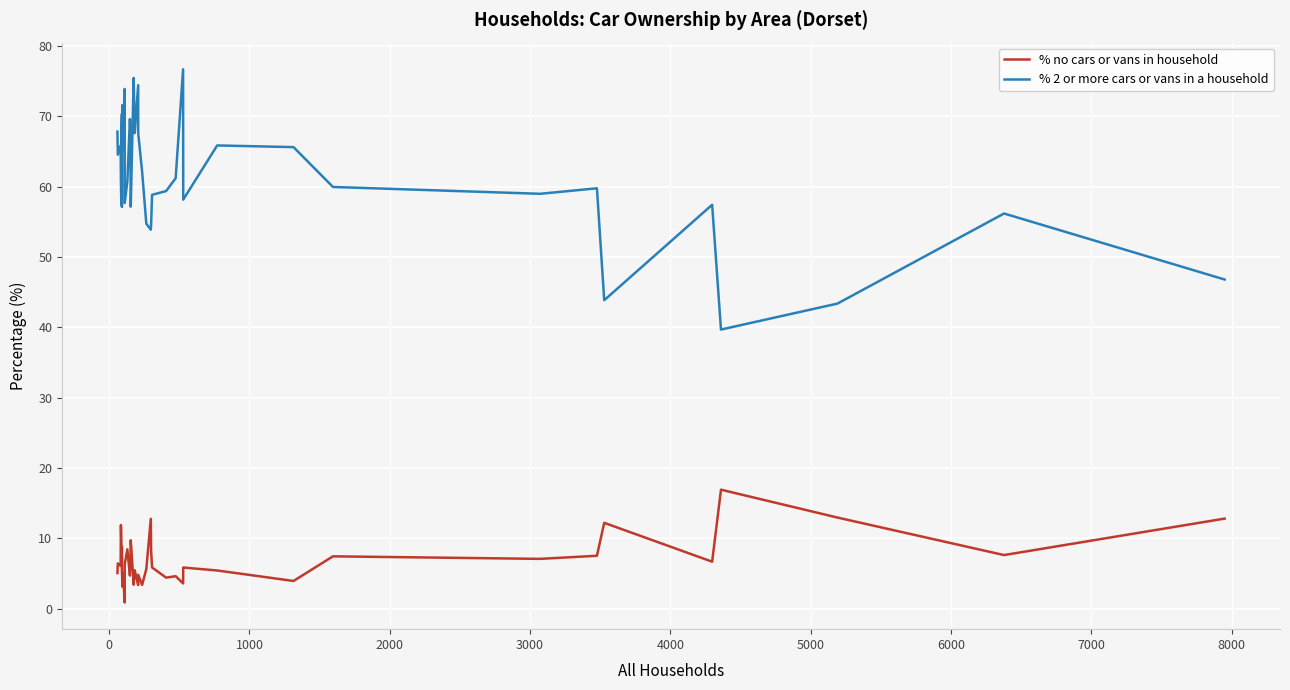

Reading left to right, what are all the values shown in this chart?

% no cars or vans in household: 5.1	6.5	6.1	11.9	9.2	6.6	8.8	5.5	3.2	5.1	0.9	6.3	8.5	4.7	6.0	9.7	3.4	5.5	3.4	4.8	3.4	5.7	12.8	8.4	5.9	4.4	4.6	3.6	5.9	5.5	4.0	7.5	7.1	7.5	12.2	6.7	16.9	13.0	7.6	12.8
% 2 or more cars or vans in a household: 67.8	64.5	65.8	60.7	57.5	70.3	57.1	68.1	71.6	65.3	73.9	57.7	60.8	69.6	68.2	57.1	75.4	67.6	74.4	67.6	62.1	54.7	53.9	54.5	58.8	59.4	61.2	76.7	58.1	65.8	65.6	59.9	59.0	59.8	43.9	57.4	39.7	43.4	56.2	46.8